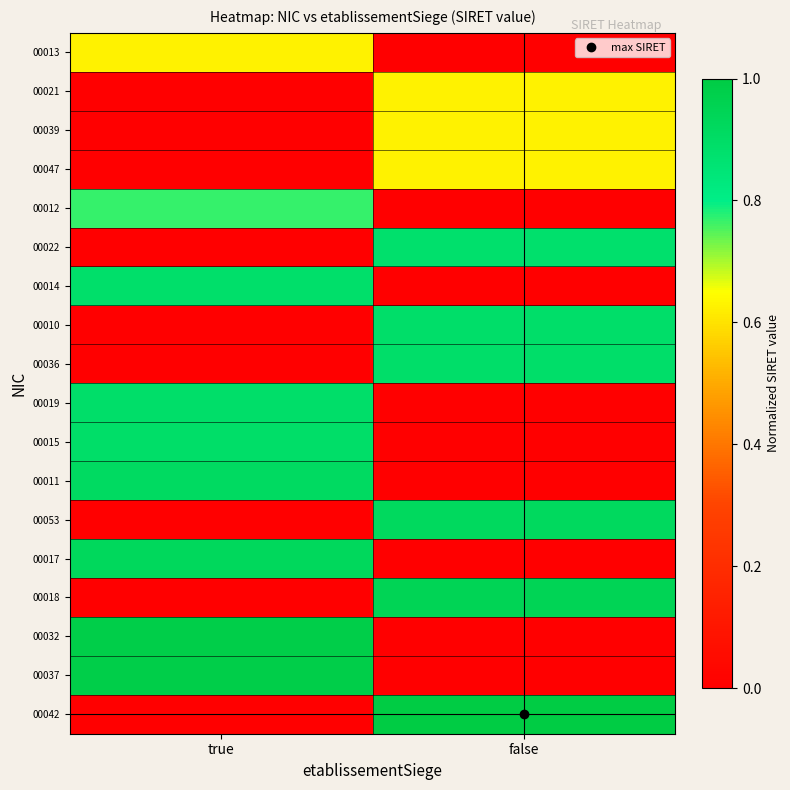

At false, list the series in order from smallest to largest.

00013, 00012, 00014, 00019, 00015, 00011, 00017, 00032, 00037, 00021, 00039, 00047, 00022, 00010, 00036, 00053, 00018, 00042